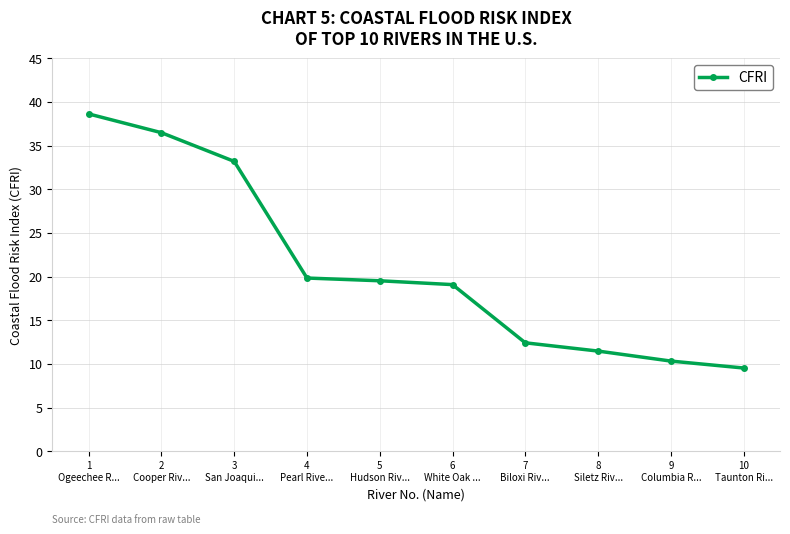

Approximately how many times larger is the value at 6
White Oak ... compared to 7
Biloxi Riv...?

1.5